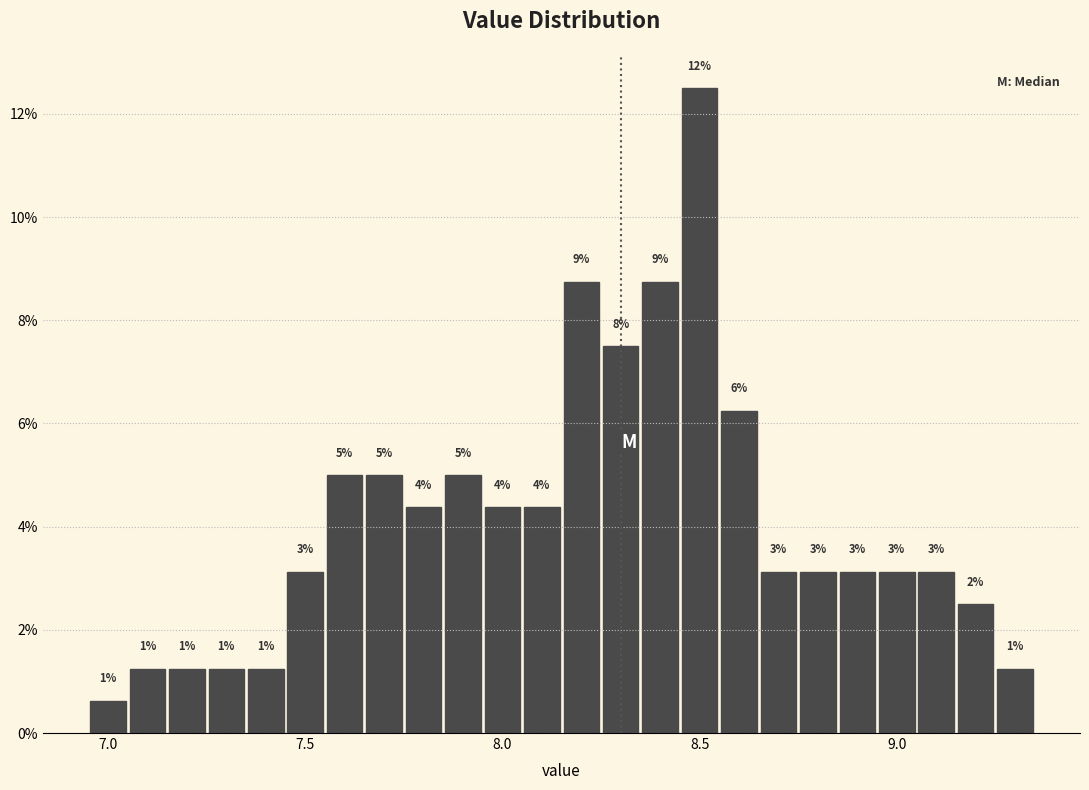

Around what value on the x-axis is the tallest bar? Give the approximate position of its centre, as read against the axis.

8.50